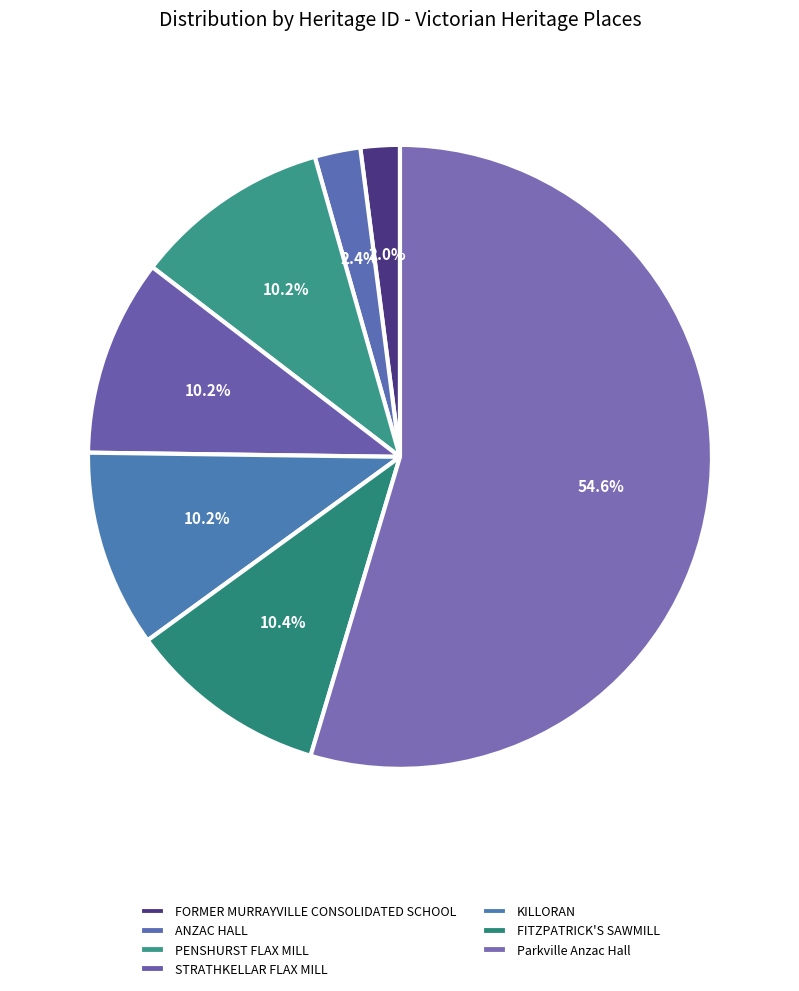

What is the change in value from ANZAC HALL to PENSHURST FLAX MILL?

+17938